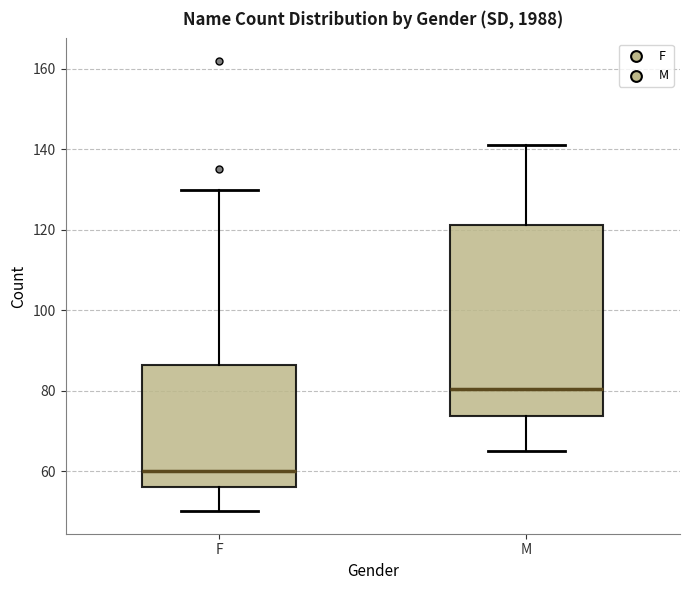

Which box has the lowest median line?

F